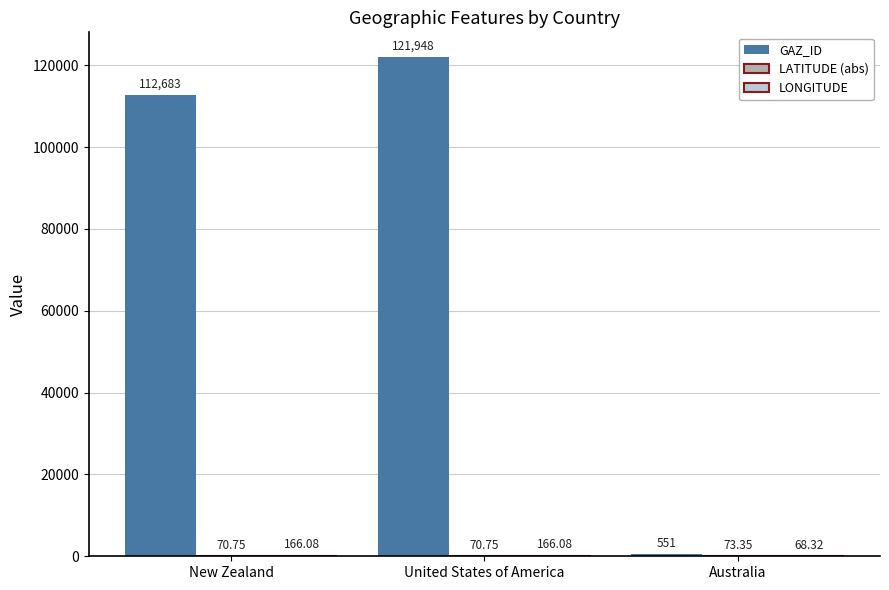

Between New Zealand and United States of America, which series saw the biggest shift?

GAZ_ID